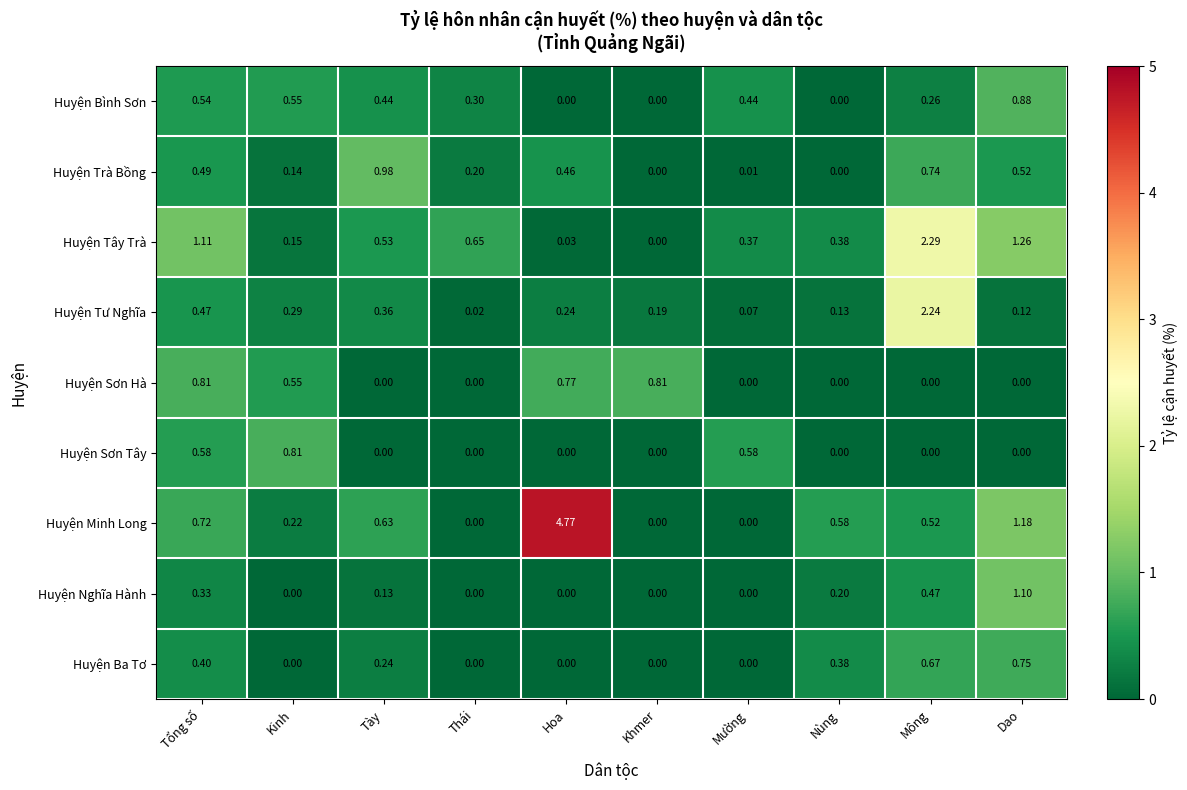

At which category is the sum across all series the highest?

Mông